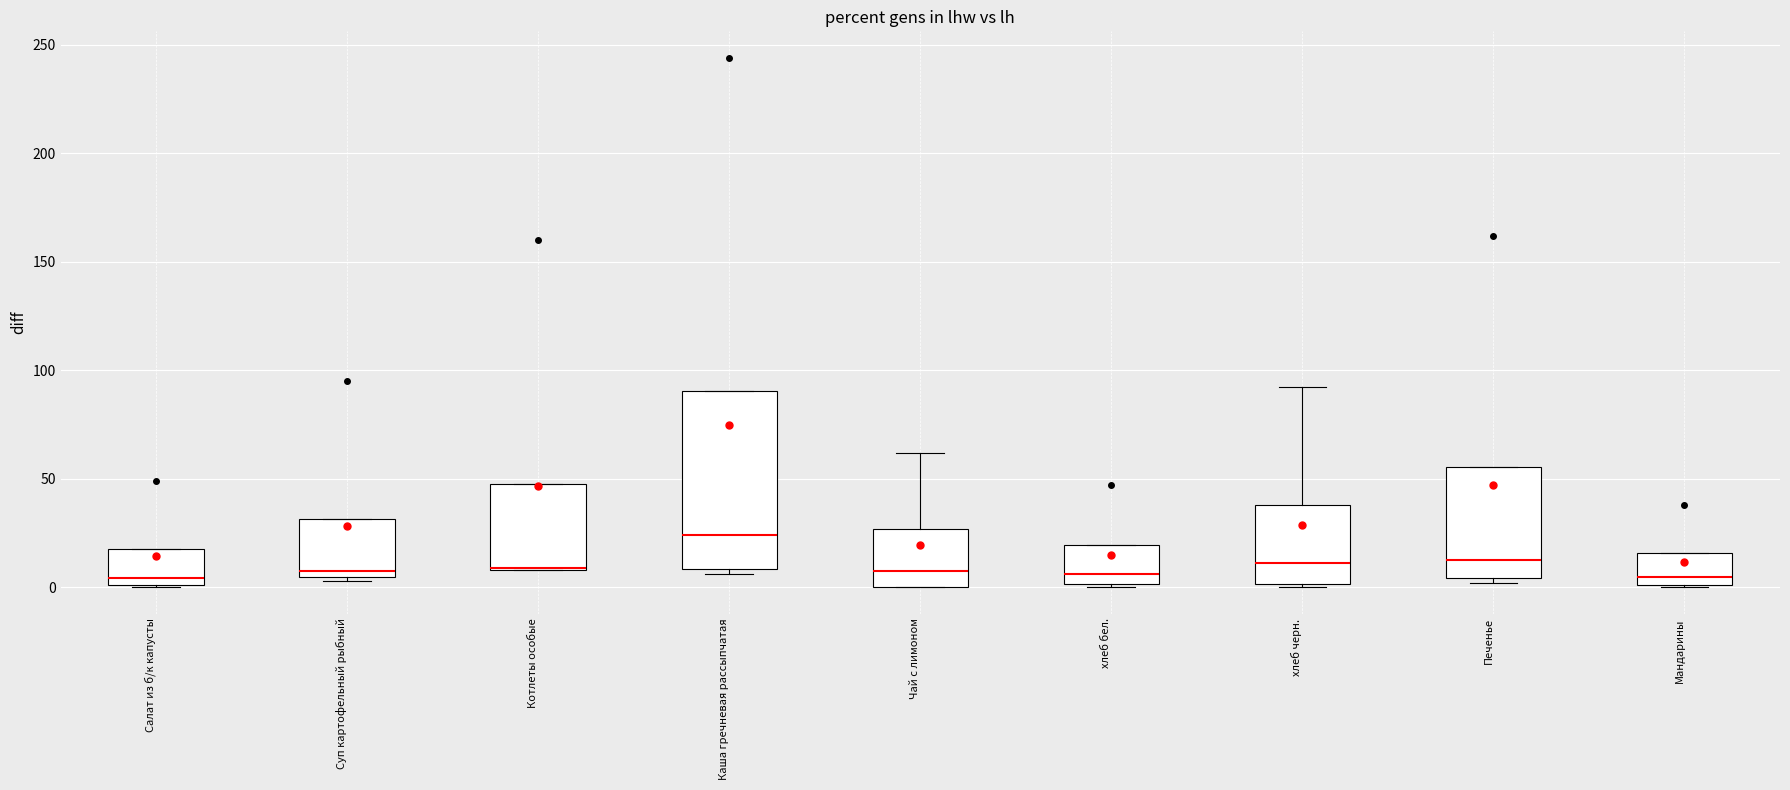

Reading left to right, read every box against the y-axis: the position of its median line, the range the box covers, and the ends of its whiskers. The values are not printed on the chart, so give them approximately, as read against the axis.

Салат из б/к капусты: median 5, box 0 to 20, whiskers 0 to 20
Суп картофельный рыбный: median 10, box 5 to 30, whiskers 5 to 30
Котлеты особые: median 10 (drawn on the box's lower edge), box 10 to 50, whiskers 10 to 50
Каша гречневая рассыпчатая: median 25, box 10 to 90, whiskers 5 to 90
Чай с лимоном: median 10, box 0 to 25, whiskers 0 to 60
хлеб бел.: median 5, box 0 to 20, whiskers 0 to 20
хлеб черн.: median 10, box 0 to 40, whiskers 0 to 90
Печенье: median 15, box 5 to 55, whiskers 0 to 55
Мандарины: median 5, box 0 to 15, whiskers 0 to 15